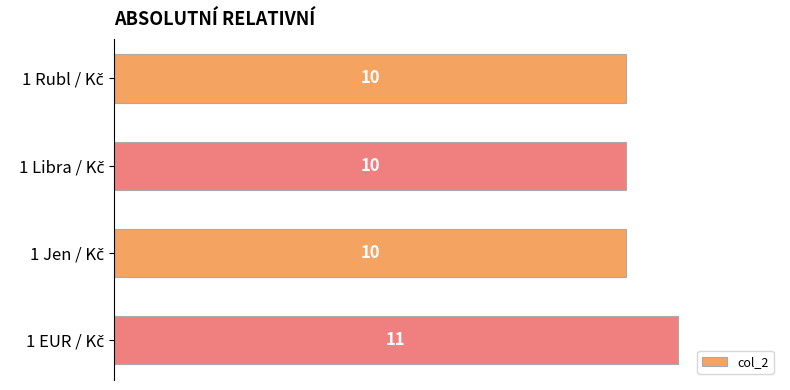

What is the minimum value shown in the chart?

10